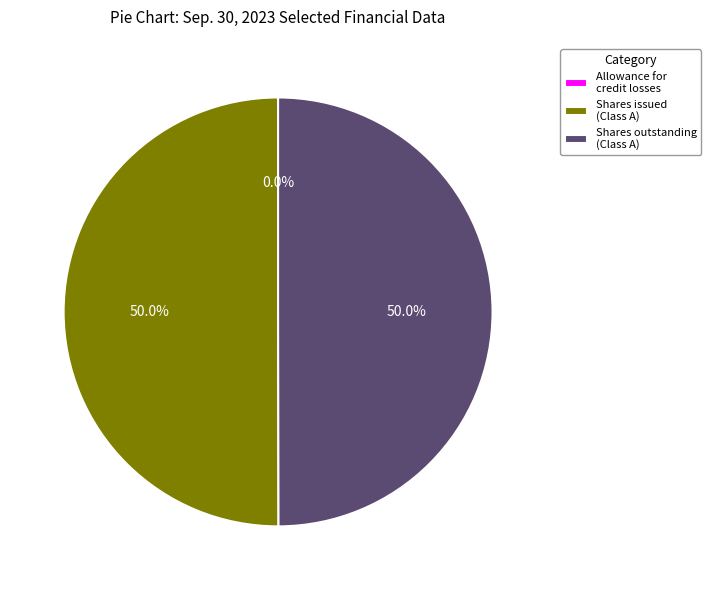

How much of the chart is everything except Shares issued (Class A)?

50.0%